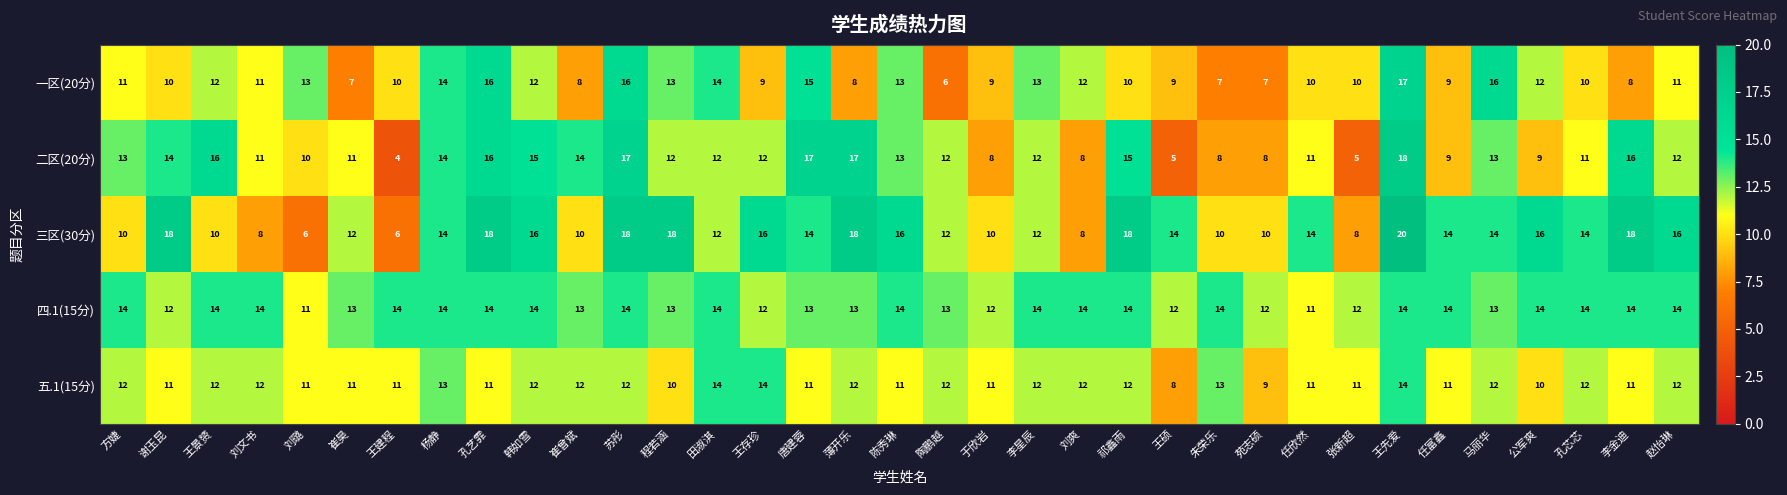

What is the difference between the second highest and minimum values in the 五.1(15分) series?

6